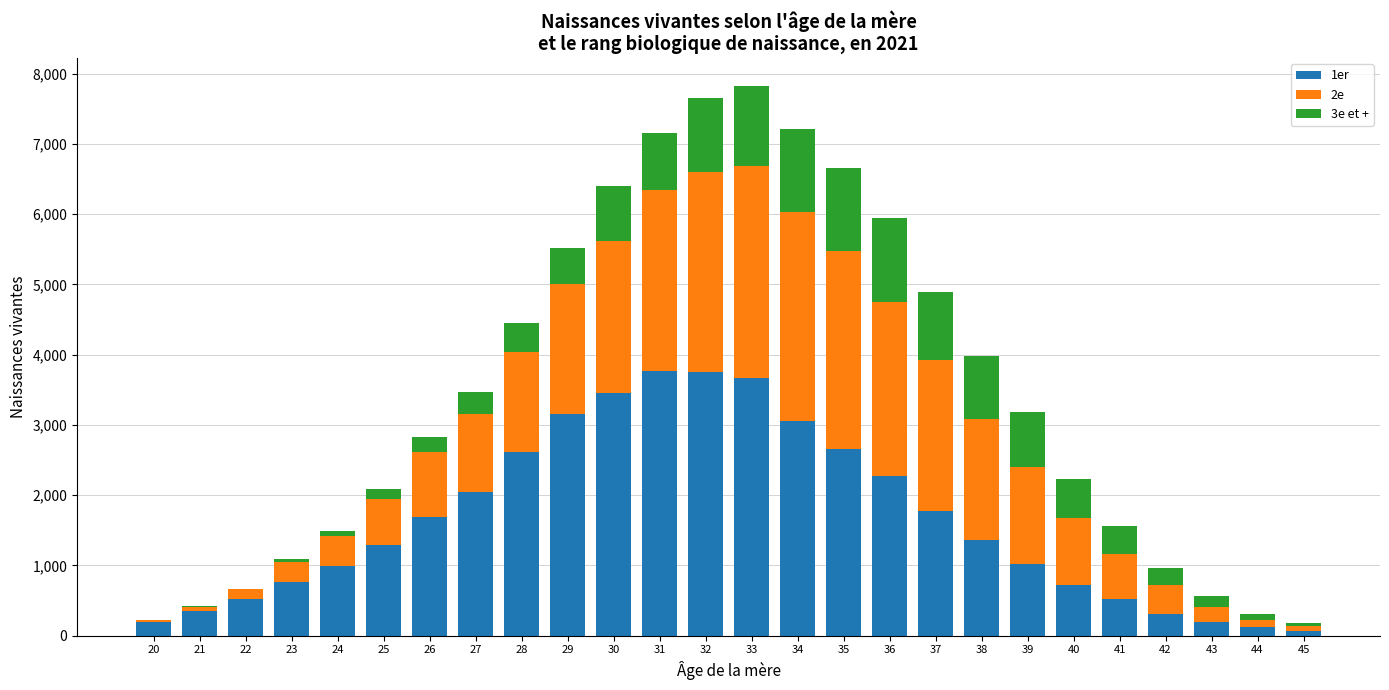

What are all the series names shown in the legend?

1er, 2e, 3e et +